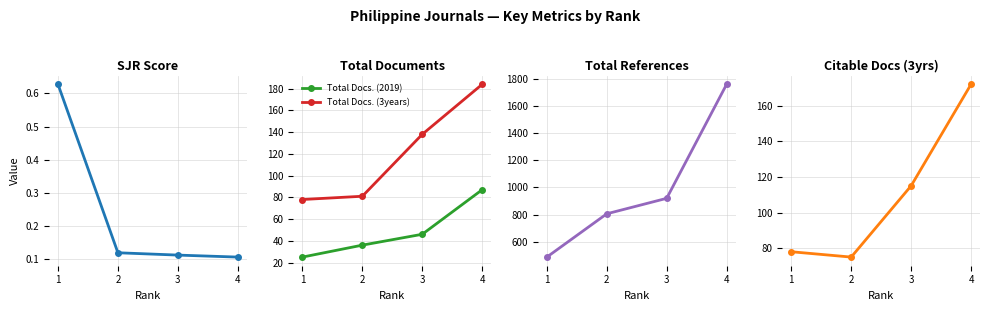

Reading right to left, transcribe all the data shown in this chart.

SJR: 0.1	0.1	0.1	0.6
Total Docs. (2019): 87.0	46.0	36.0	25.0
Total Docs. (3years): 184.0	138.0	81.0	78.0
Total Refs.: 1760.0	920.0	806.0	487.0
Citable Docs. (3years): 172.0	115.0	75.0	78.0